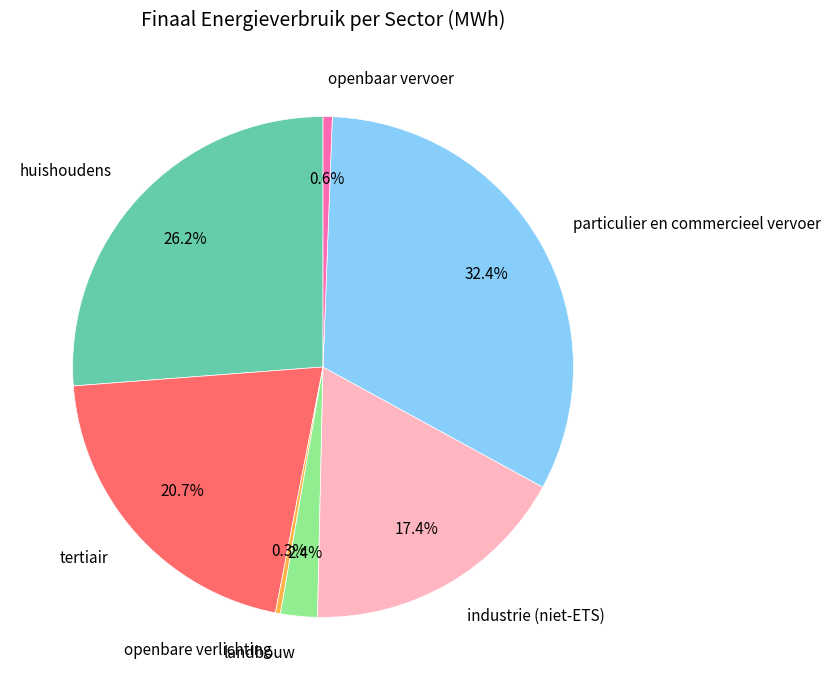

What is the largest slice in the pie chart?

particulier en commercieel vervoer